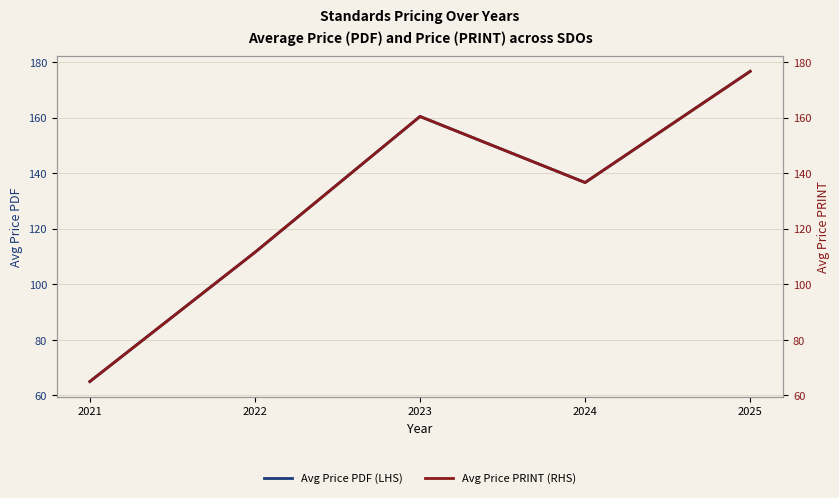

Does the chart display data point markers on the line(s)?

No